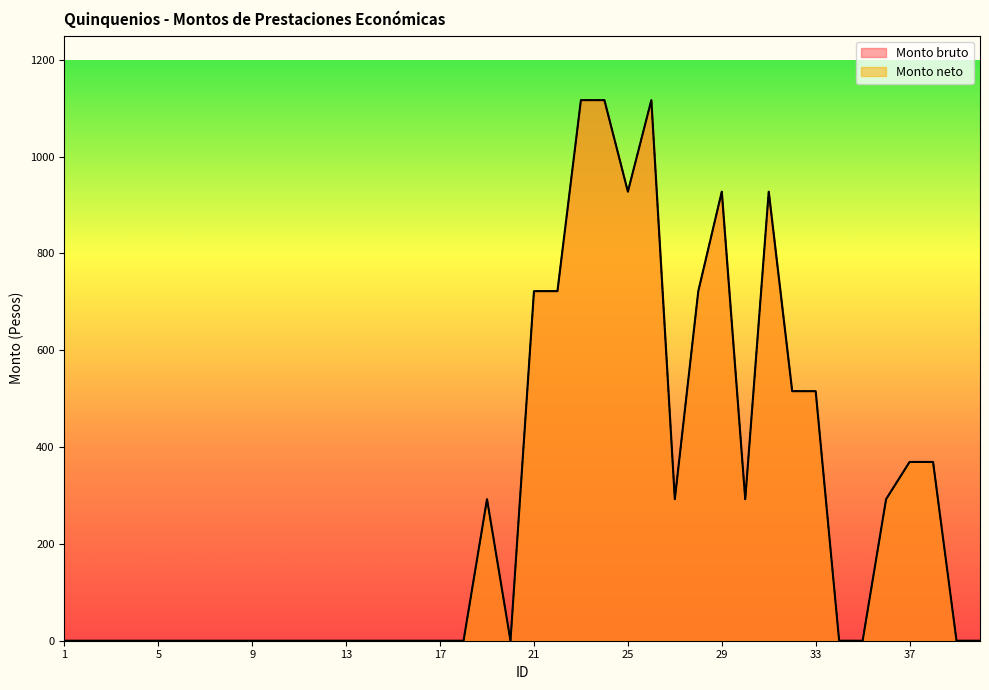

Reading left to right, extract all data points from this chart.

Monto bruto: 1=0.0	2=0.0	3=0.0	4=0.0	5=0.0	6=0.0	7=0.0	8=0.0	9=0.0	10=0.0	11=0.0	12=0.0	13=0.0	14=0.0	15=0.0	16=0.0	17=0.0	18=0.0	19=292.4	20=0.0	21=722.2	22=722.2	23=1116.7	24=1116.7	25=927.6	26=1116.7	27=292.4	28=722.2	29=927.6	30=292.4	31=927.6	32=515.5	33=515.5	34=0.0	35=0.0	36=292.4	37=369.3	38=369.3	39=0.0	40=0.0
Monto neto: 1=0.0	2=0.0	3=0.0	4=0.0	5=0.0	6=0.0	7=0.0	8=0.0	9=0.0	10=0.0	11=0.0	12=0.0	13=0.0	14=0.0	15=0.0	16=0.0	17=0.0	18=0.0	19=292.4	20=0.0	21=722.2	22=722.2	23=1116.7	24=1116.7	25=927.6	26=1116.7	27=292.4	28=722.2	29=927.6	30=292.4	31=927.6	32=515.5	33=515.5	34=0.0	35=0.0	36=292.4	37=369.3	38=369.3	39=0.0	40=0.0